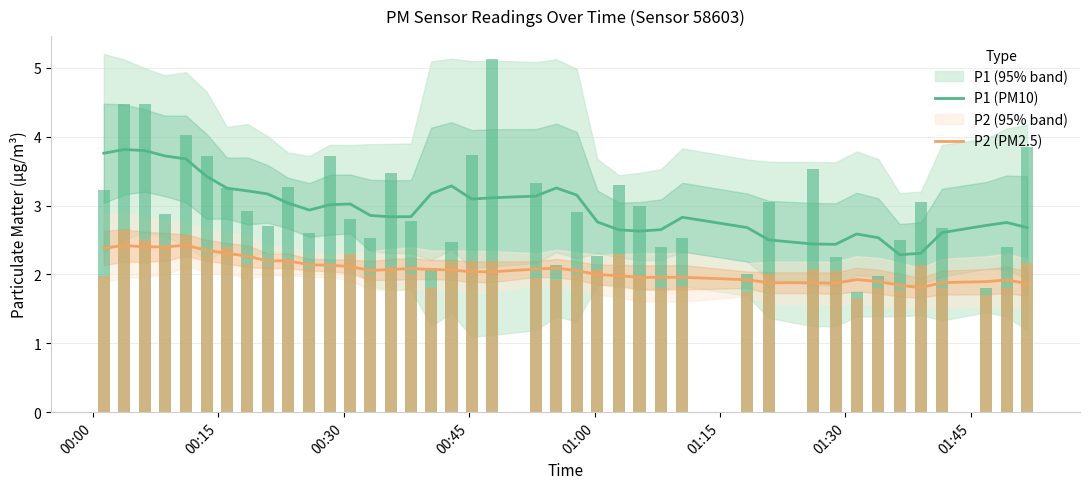

What is the minimum value for P2 (PM2.5)?

1.8